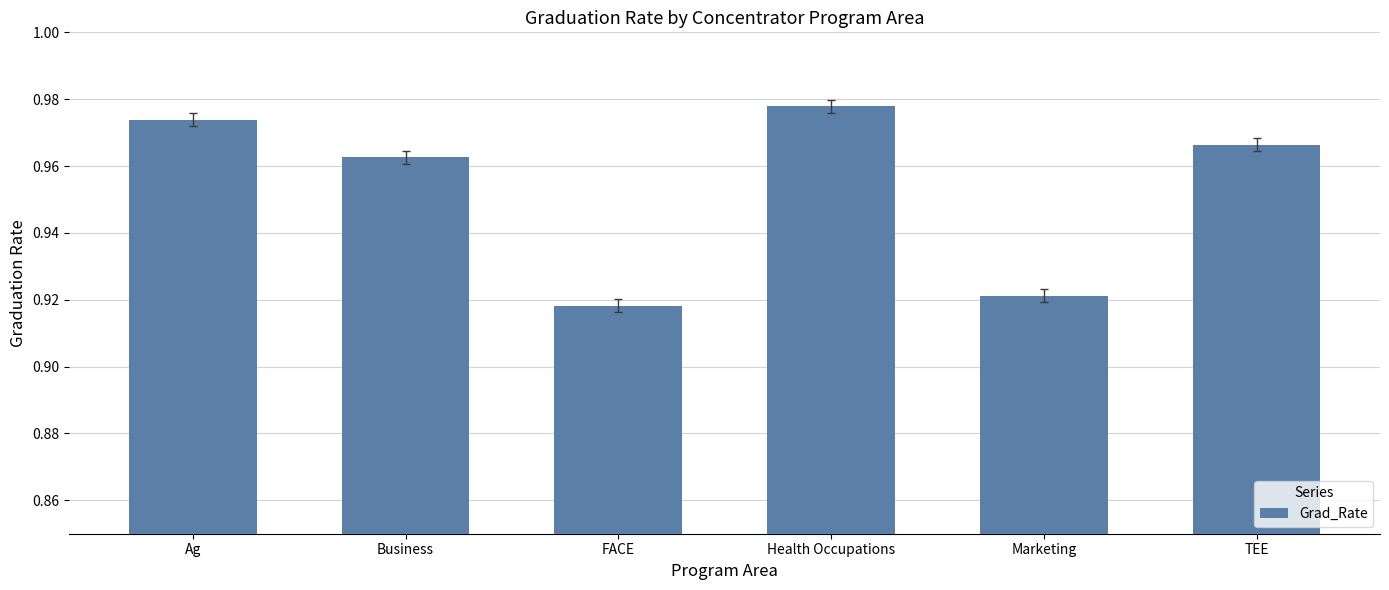

Rank the categories by value from lowest to highest.

FACE, Marketing, Business, TEE, Ag, Health Occupations